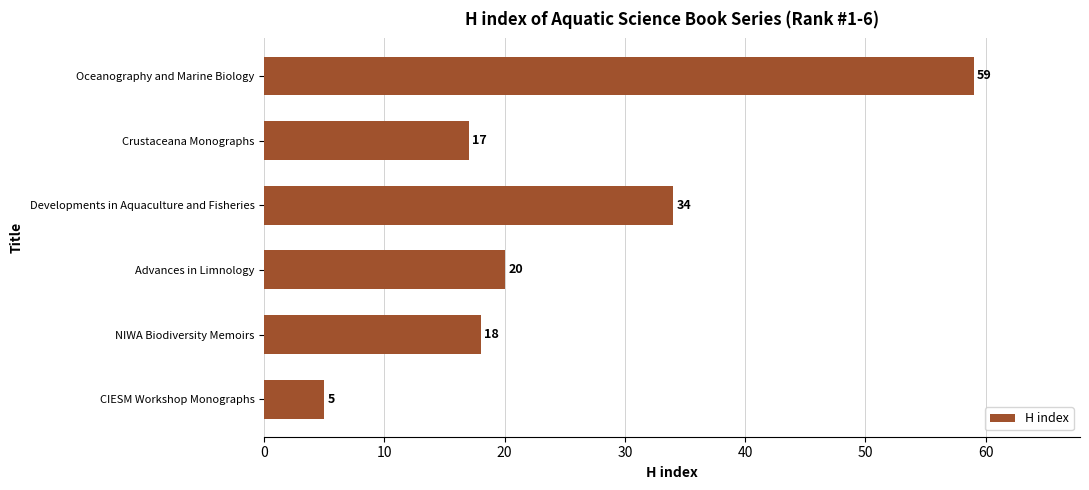

Which has a higher value, Advances in Limnology or Developments in Aquaculture and Fisheries?

Developments in Aquaculture and Fisheries